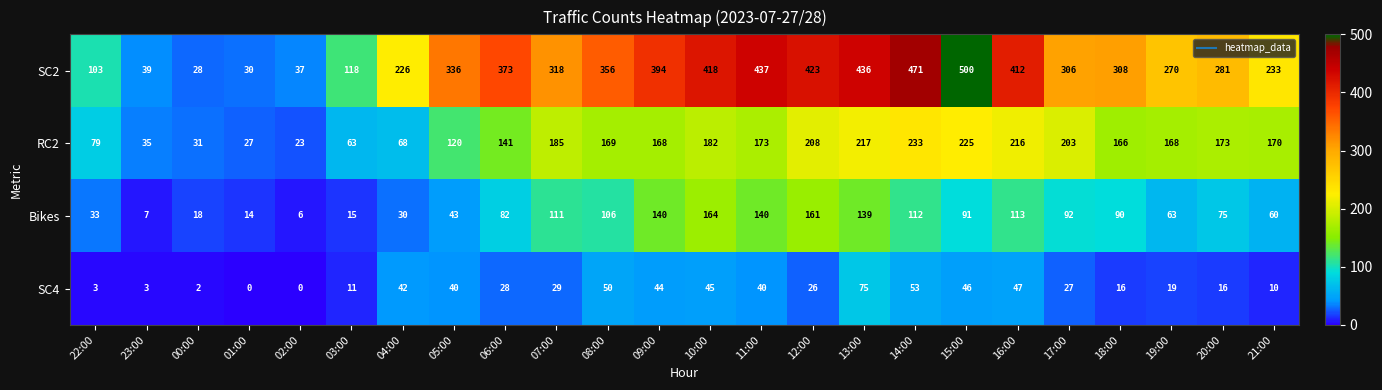

Is it true that SC2 equals 373 at 06:00?

True